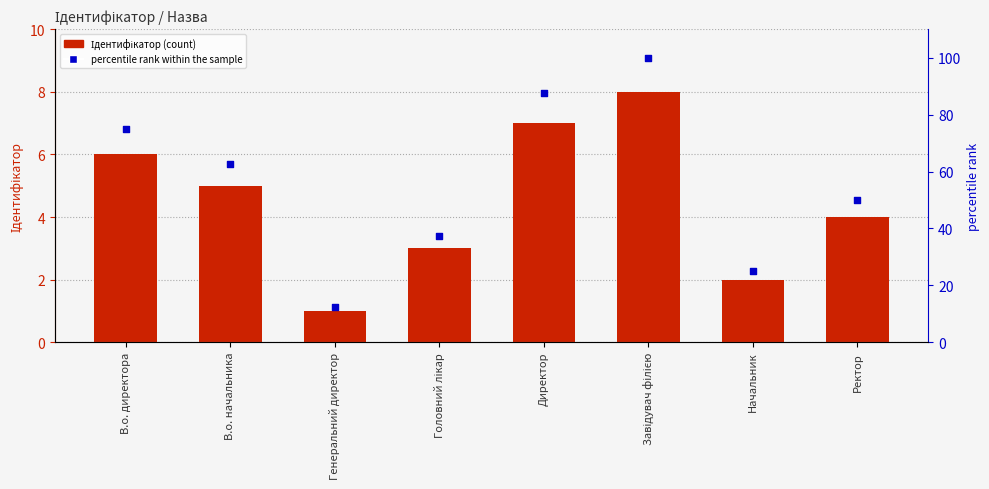

Is the value of Ідентифікатор at Генеральний директор greater than the value of percentile rank within the sample at Завідувач філією?

No